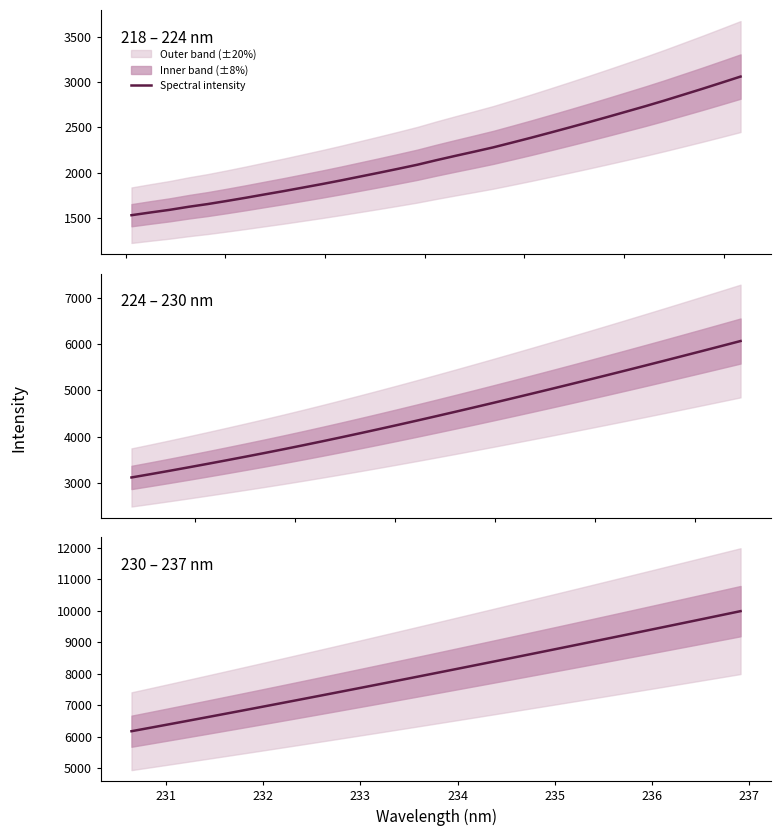

True or false: the data shows 12505.8 at 30.

False